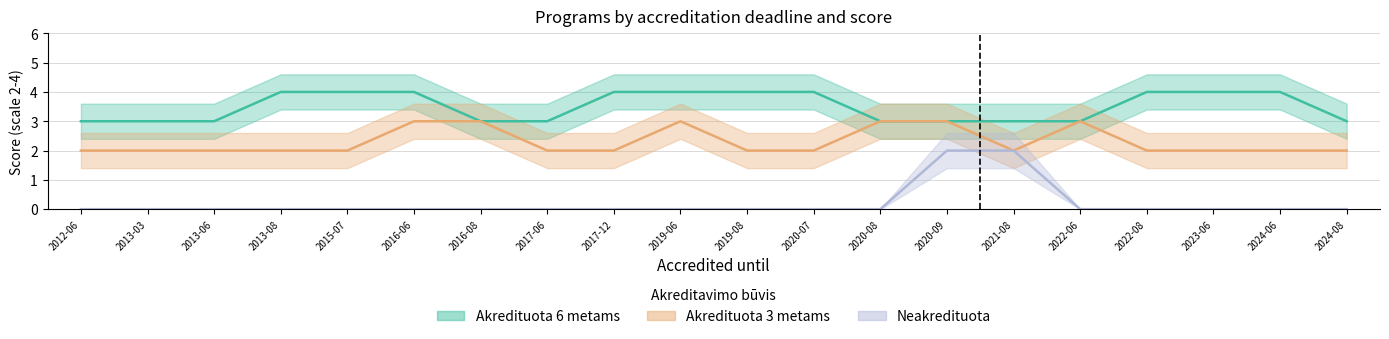

True or false: Akredituota 6 metams and Akredituota 3 metams intersect in this chart.

False